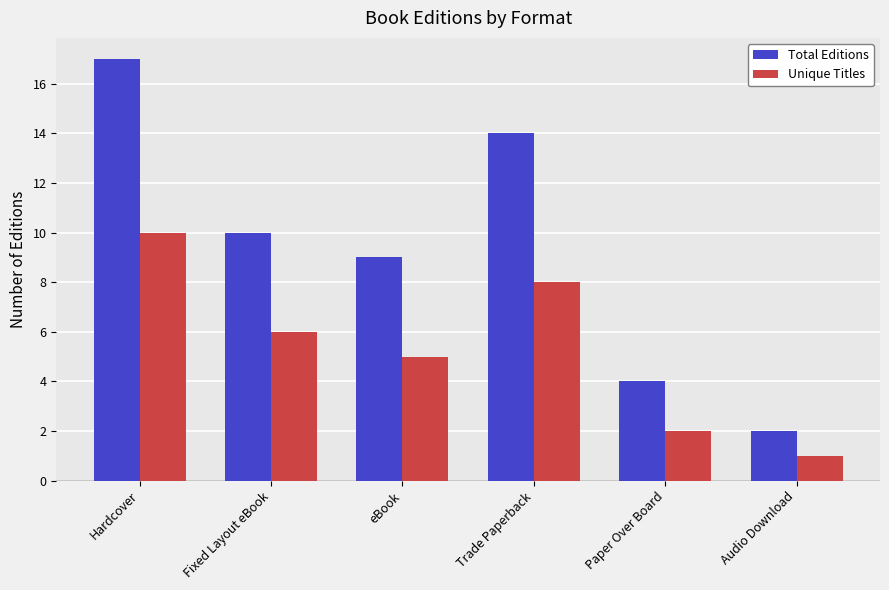

What position from the left is Fixed Layout eBook?

2